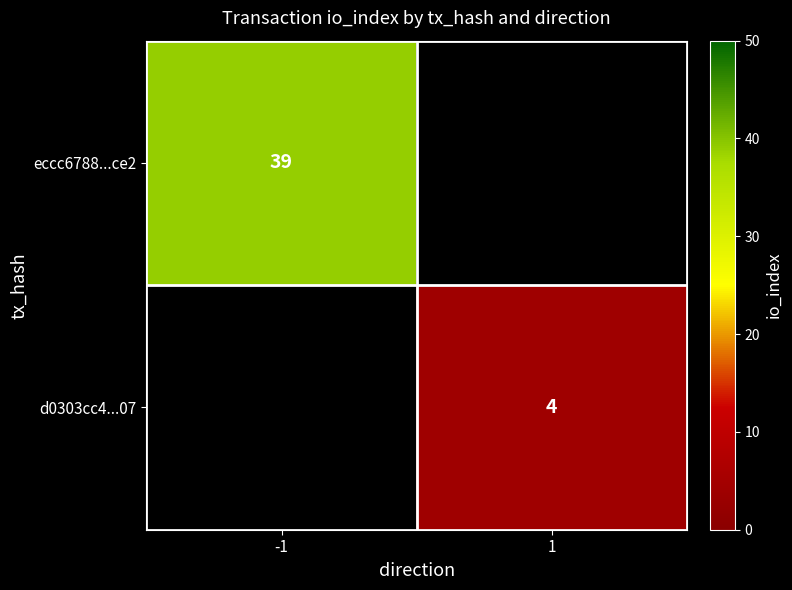

The value of eccc6788...ce2 at -1 is 39. True or false?

True